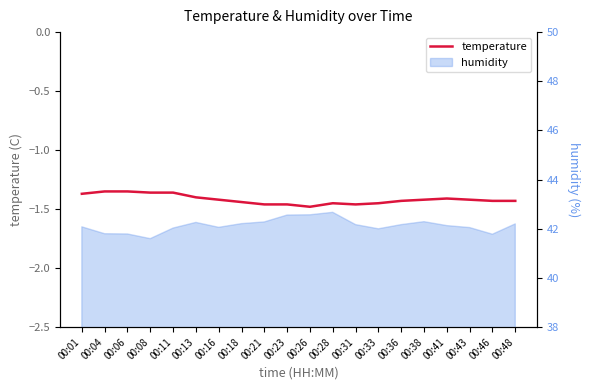

How many interior local peaks (higher than both neighbors) does the data have?

2